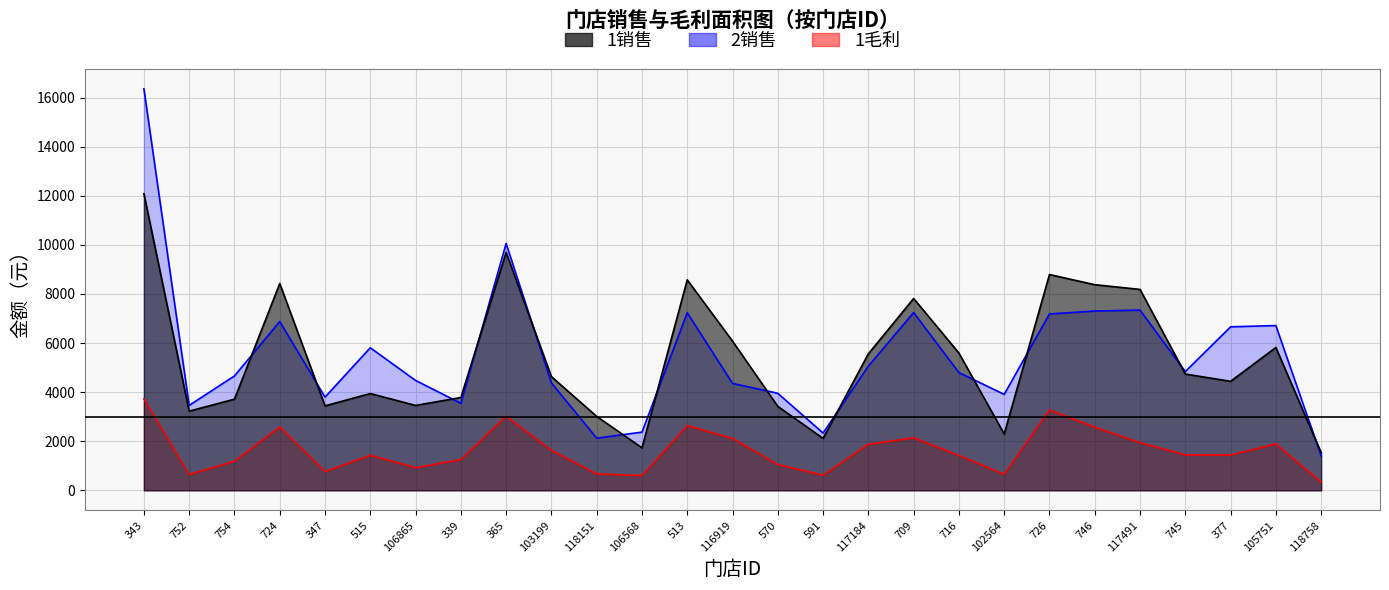

How many values in the 1毛利 series exceed 1437?

14